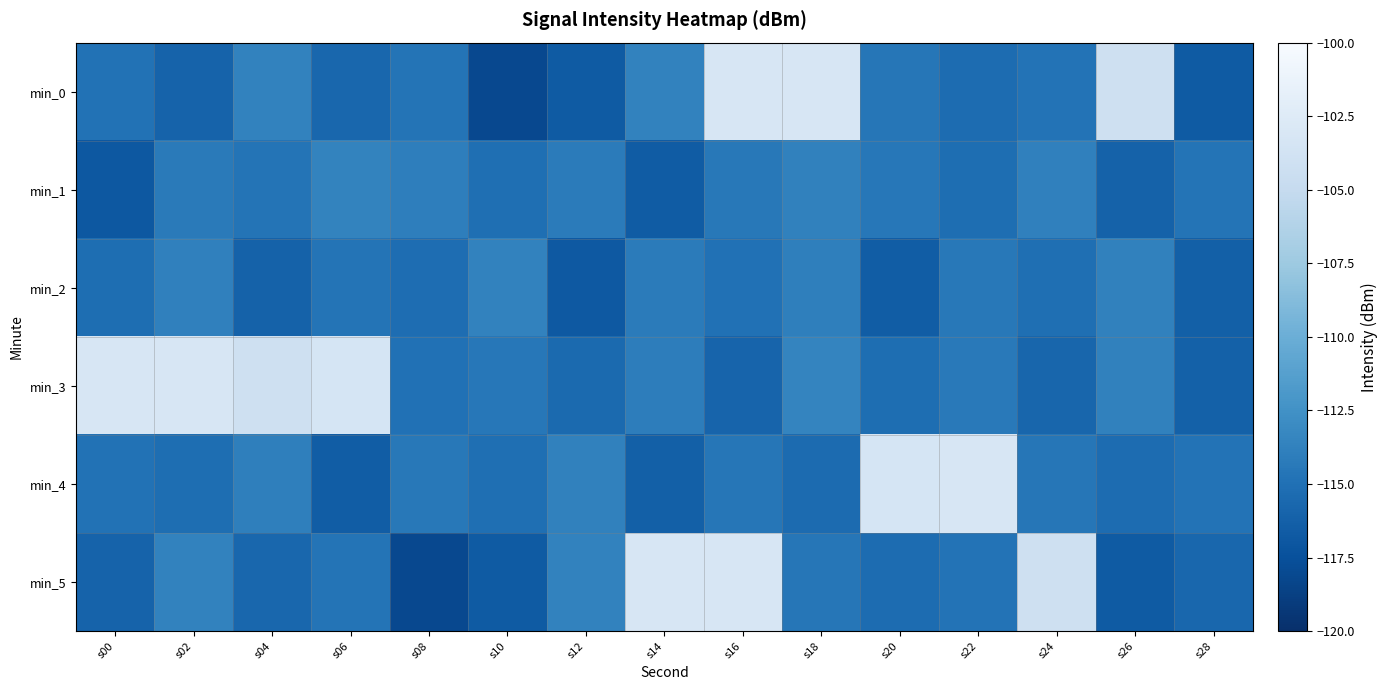

What is the greatest value displayed?

-103.2